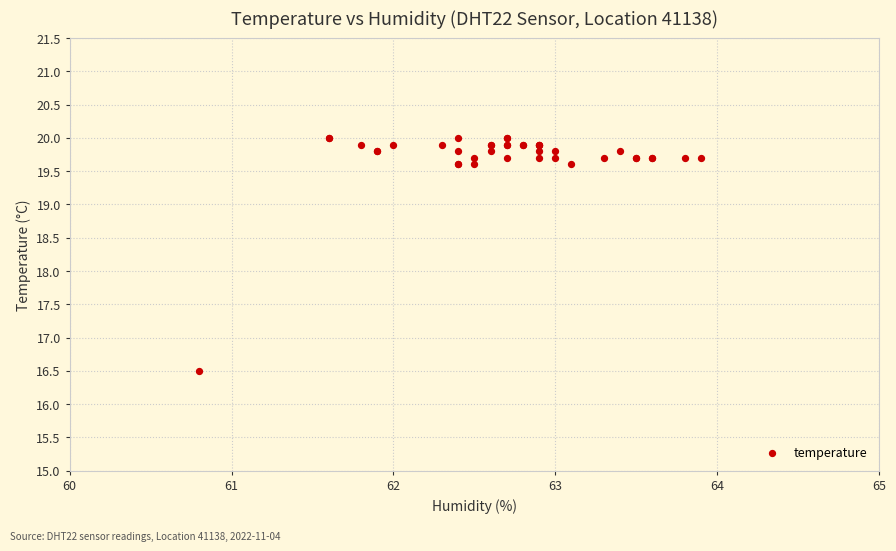

What Y value in the scatter plot is closest to 18?

16.5